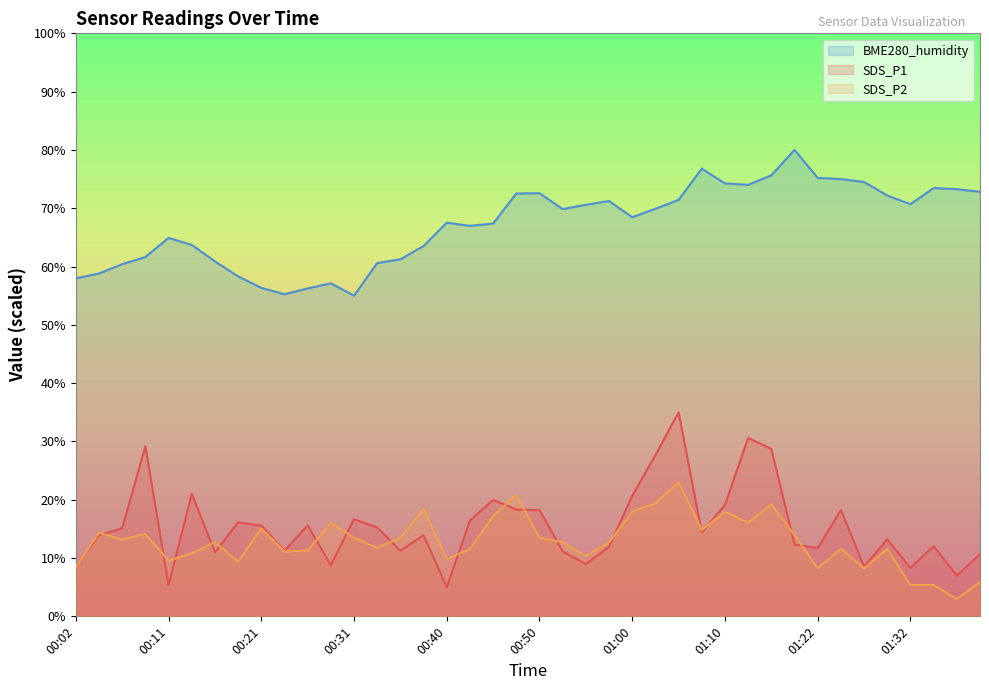

Between 00:28 and 00:02, which is larger?

00:28